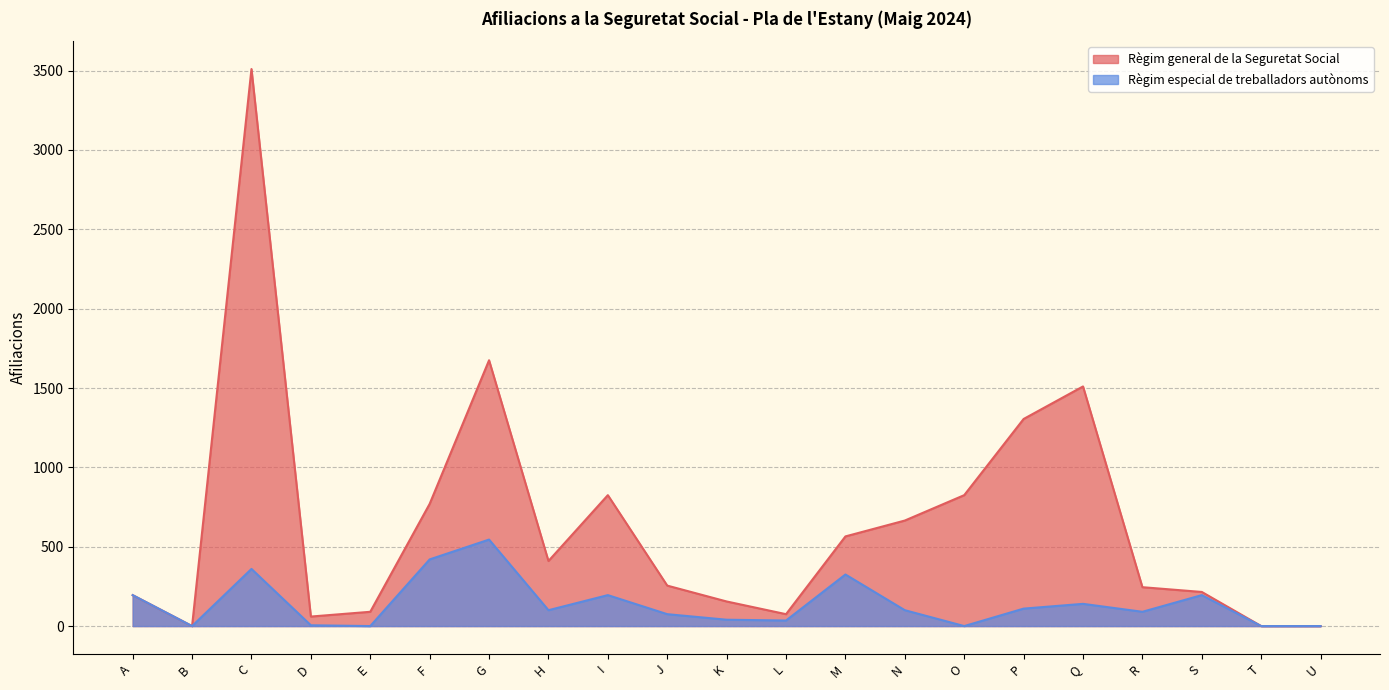

The value of Règim general de la Seguretat Social at E is 43. True or false?

False